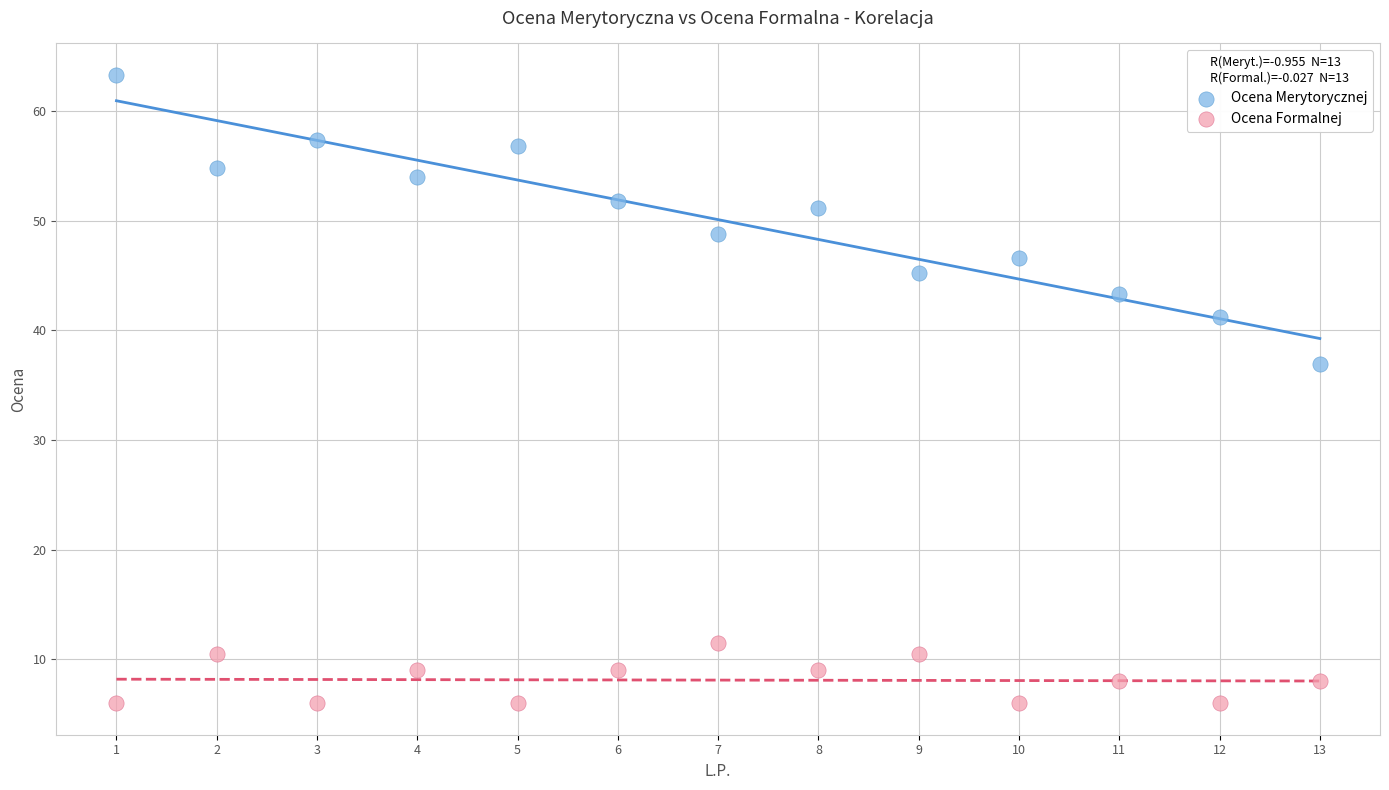

Across all data points, what is the range of X values (max minus min)?

12.0